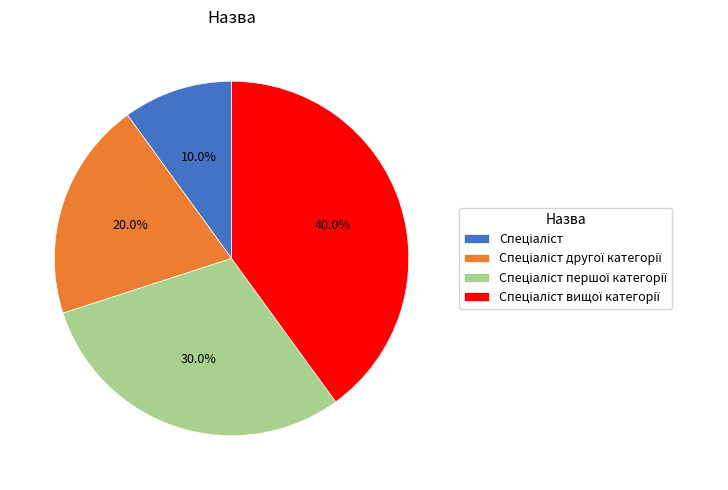

How many segments does this pie chart have?

4